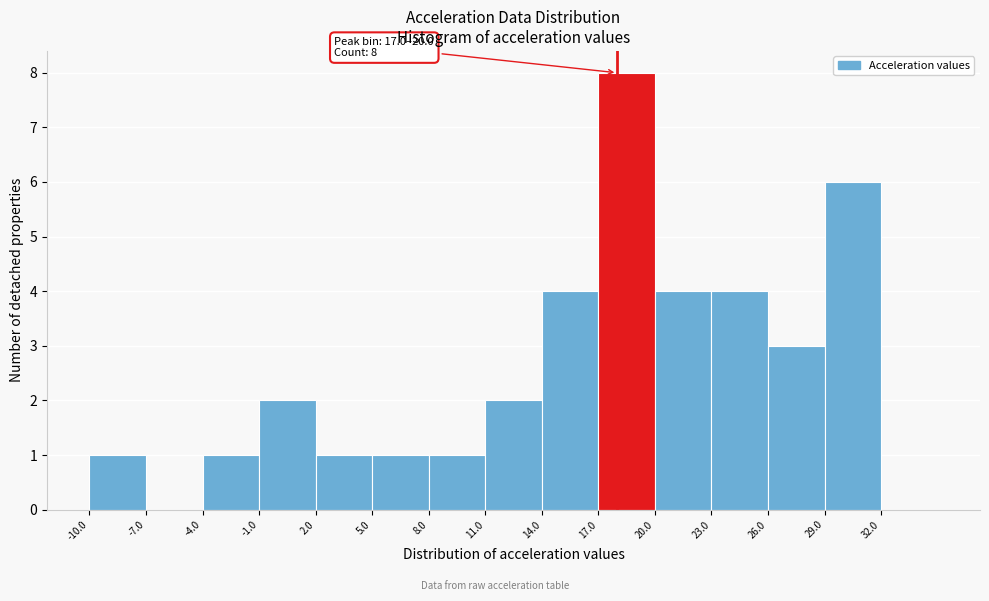

Over which range of the x-axis is the bar tallest?

17 to 20